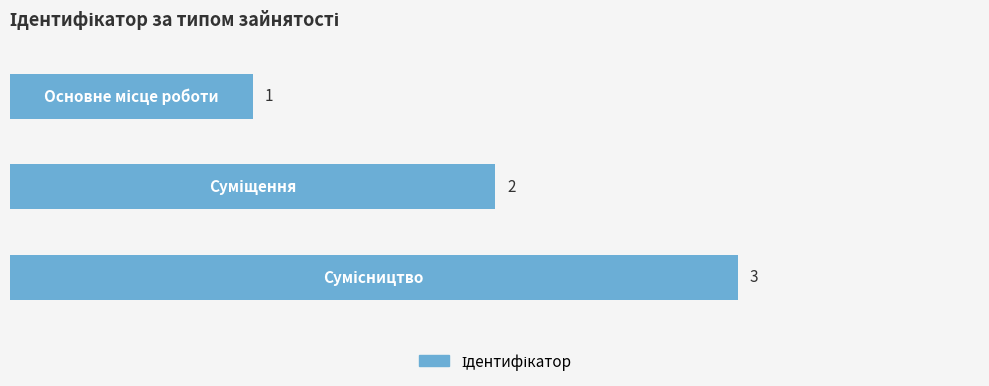

How many values are between 1 and 3?

3